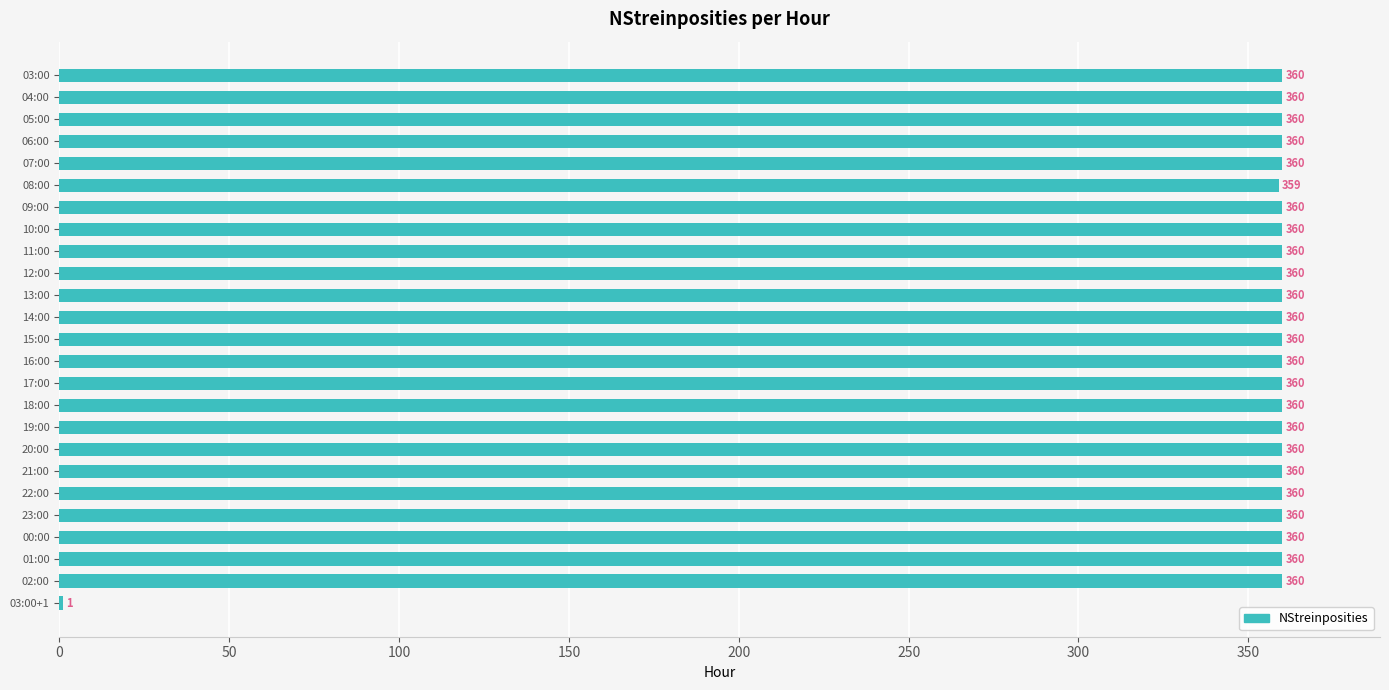

What is the maximum value shown in the chart?

360